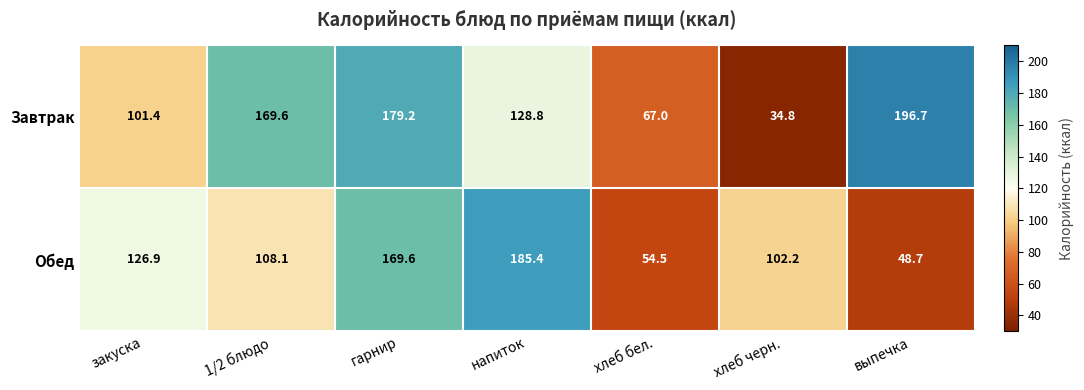

Reading left to right, transcribe all the data shown in this chart.

Завтрак: 101.4	169.6	179.2	128.8	67.0	34.8	196.7
Обед: 126.9	108.1	169.6	185.4	54.5	102.2	48.7